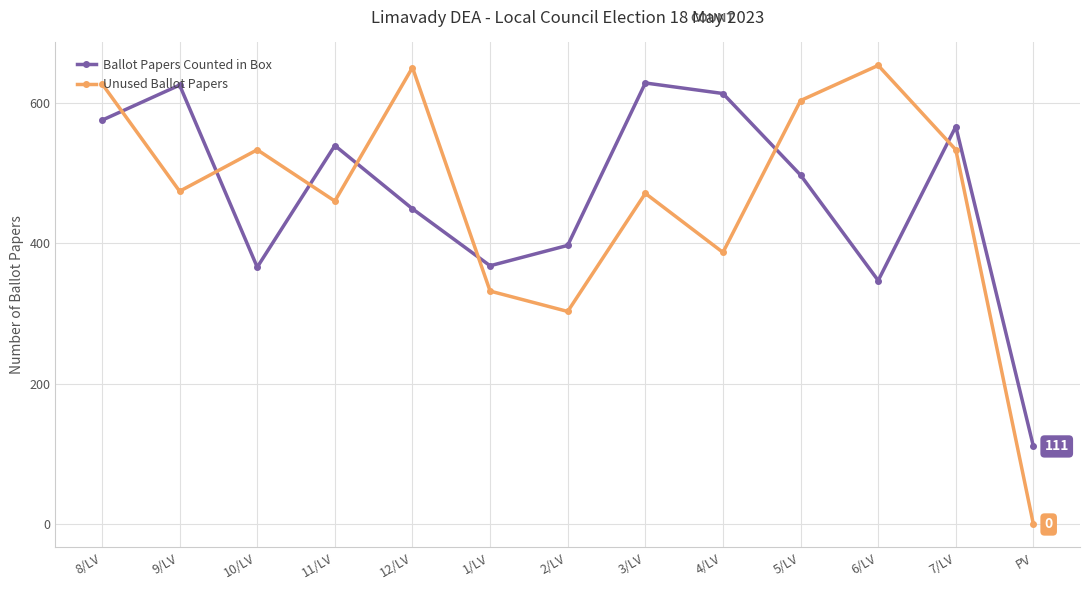

At PV, list the series in order from largest to smallest.

Ballot Papers Counted in Box, Unused Ballot Papers